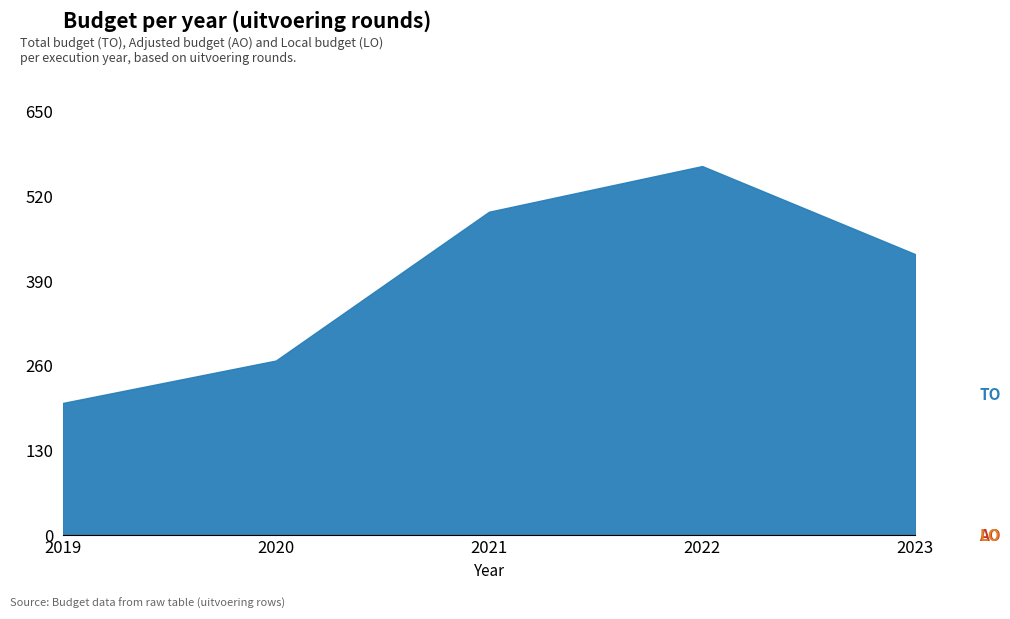

The TO series shows 268 at 2020. True or false?

True